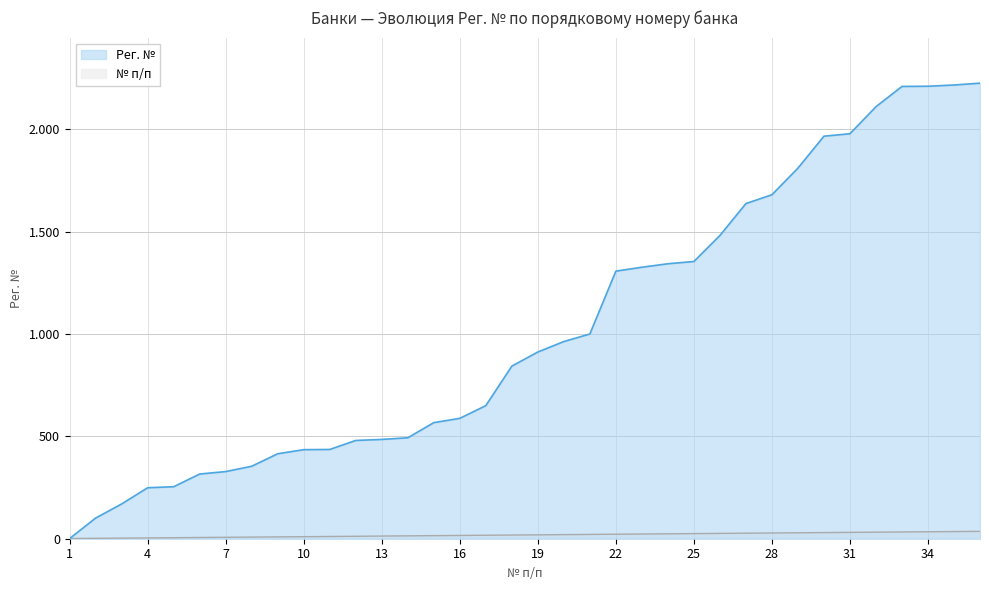

What is the spread (max minus min) of values at 19?

893